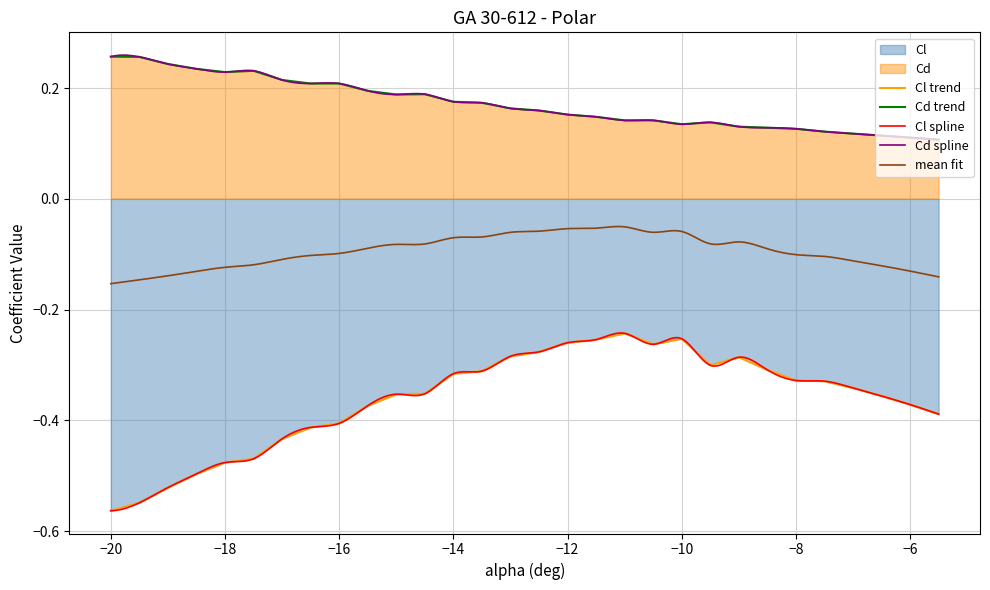

What is the greatest value displayed?

0.3